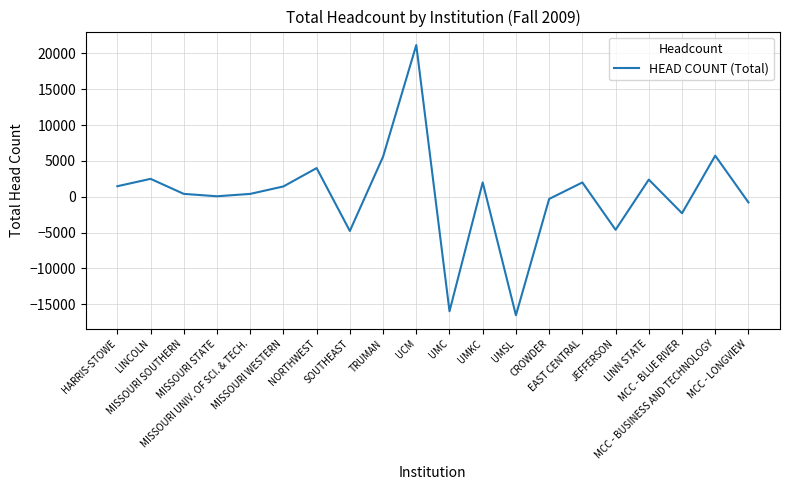

What is the greatest value displayed?

21154